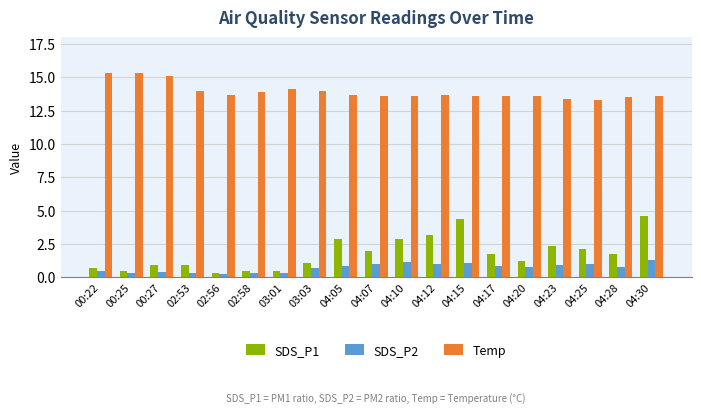

What is the difference between the maximum and minimum values in the SDS_P1 series?

4.3